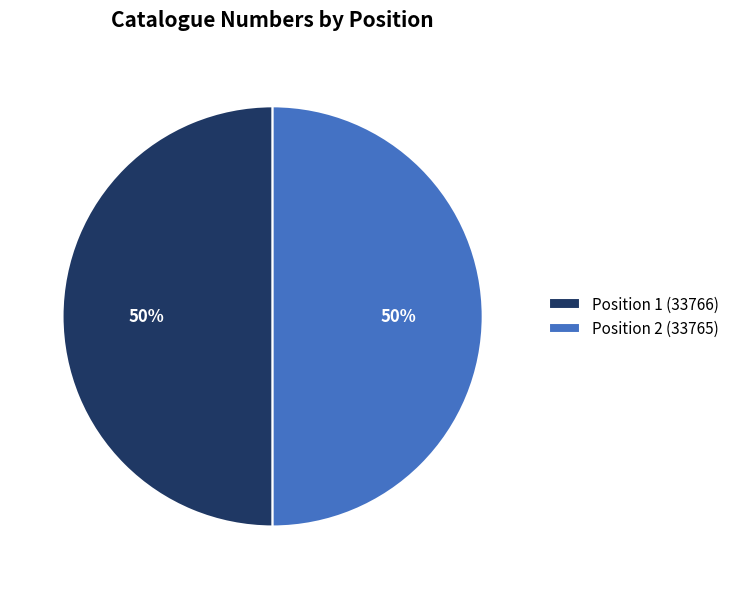

Approximately how many times larger is the value at Position 2 (33765) compared to Position 1 (33766)?

1.0